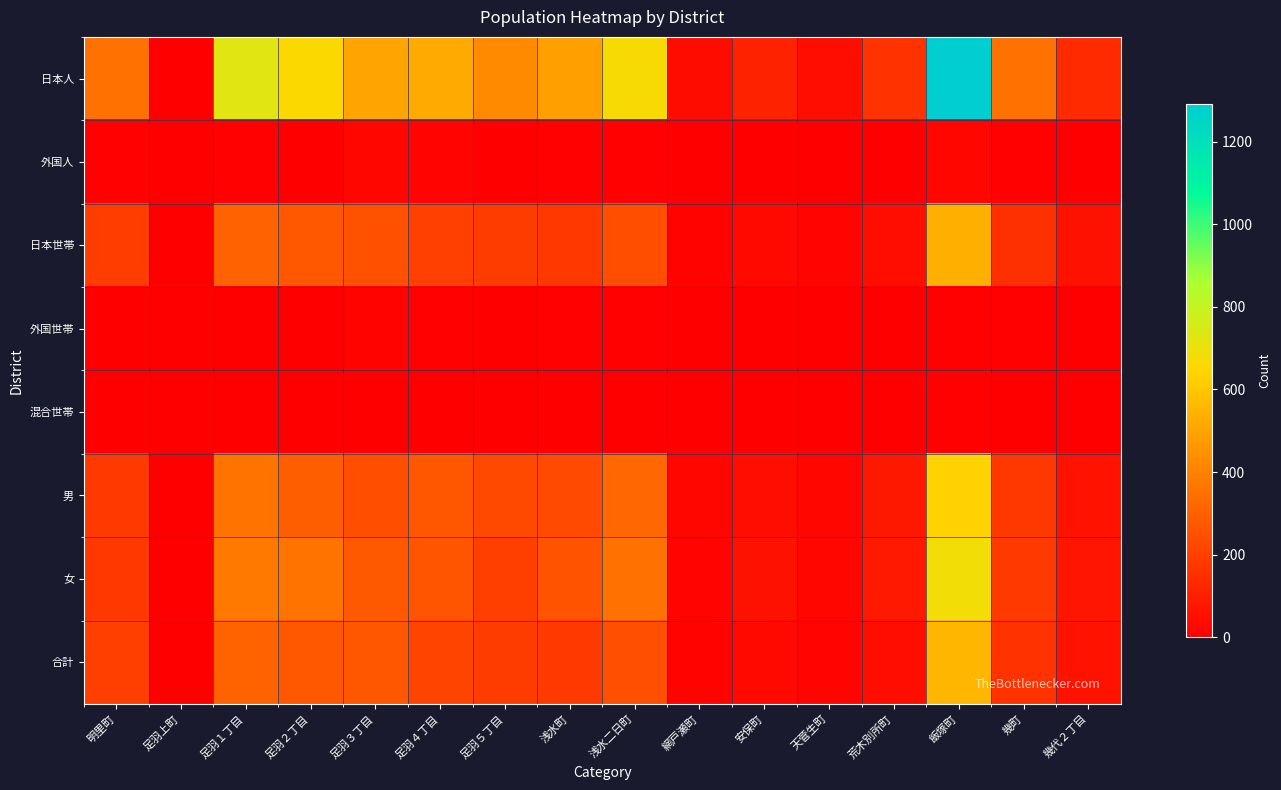

Which series has the largest total across all categories?

日本人